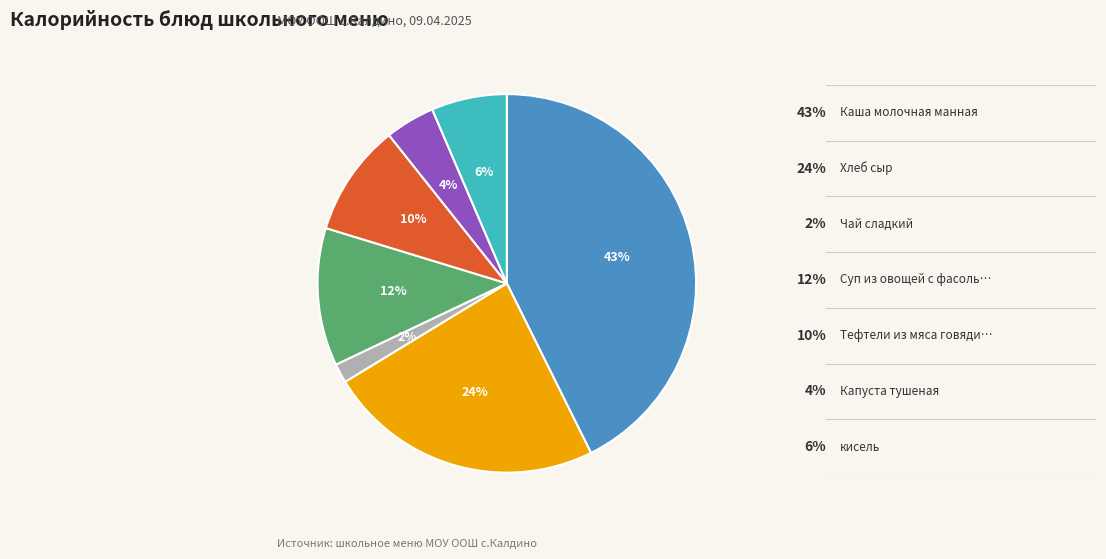

Count the number of slices in the pie.

7